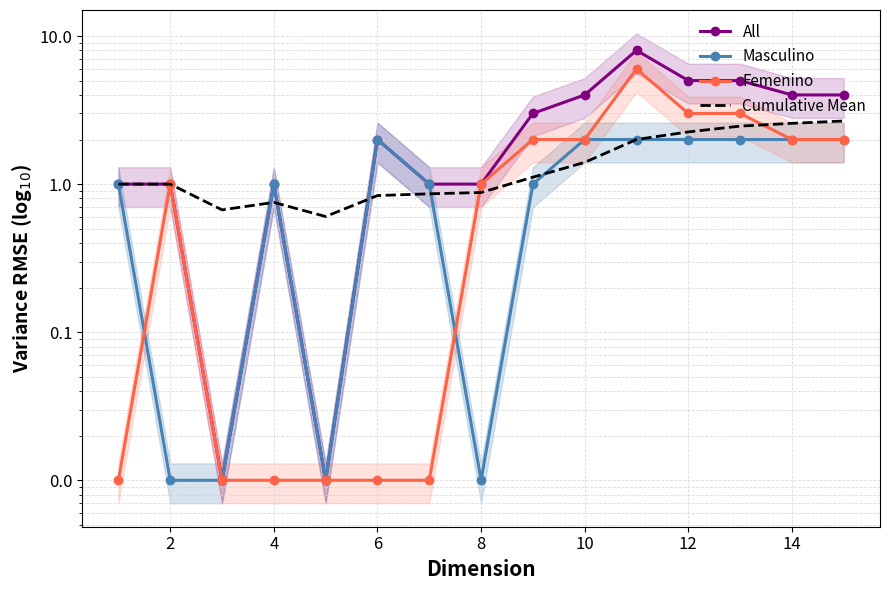

True or false: Cumulative Mean and All intersect in this chart.

True